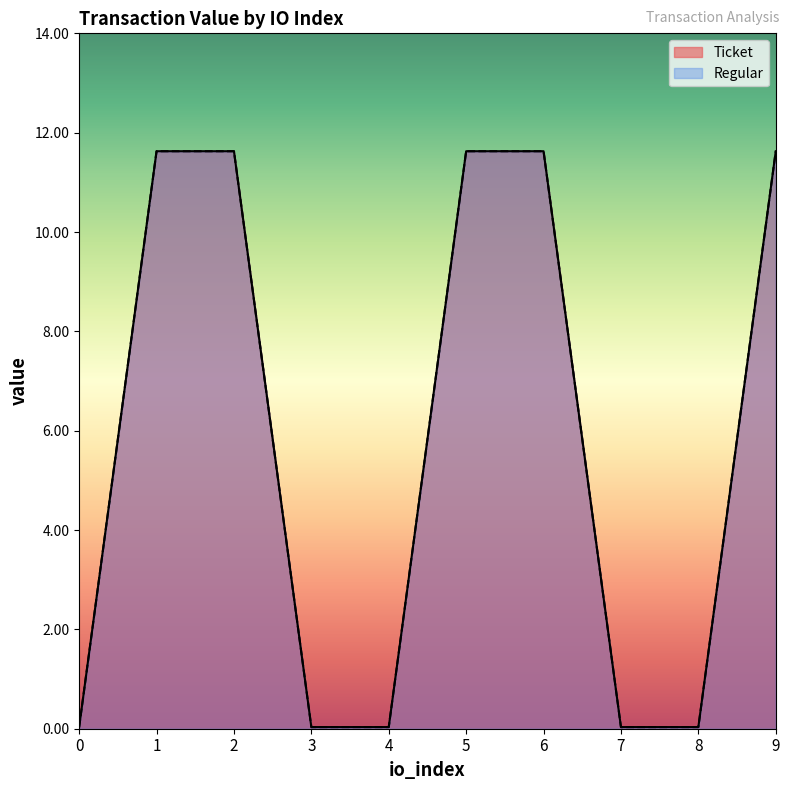

True or false: Regular has more than 0 interior local peaks.

False